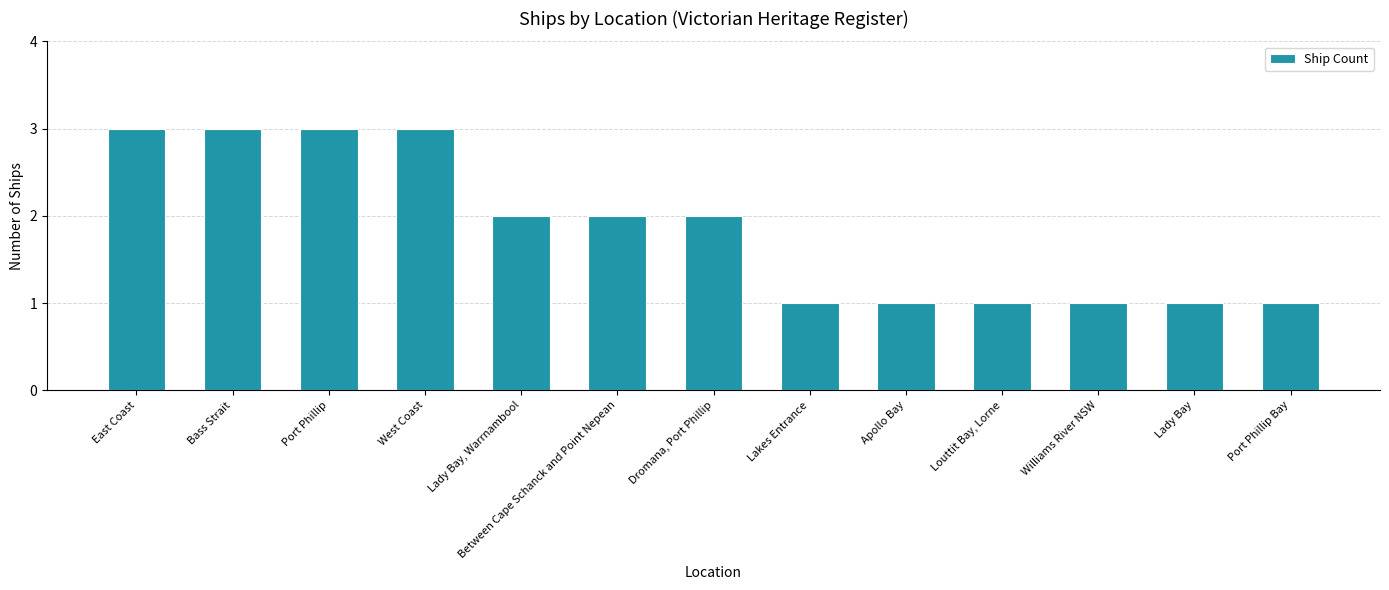

Are the bars grouped side by side (vs. stacked)?

No